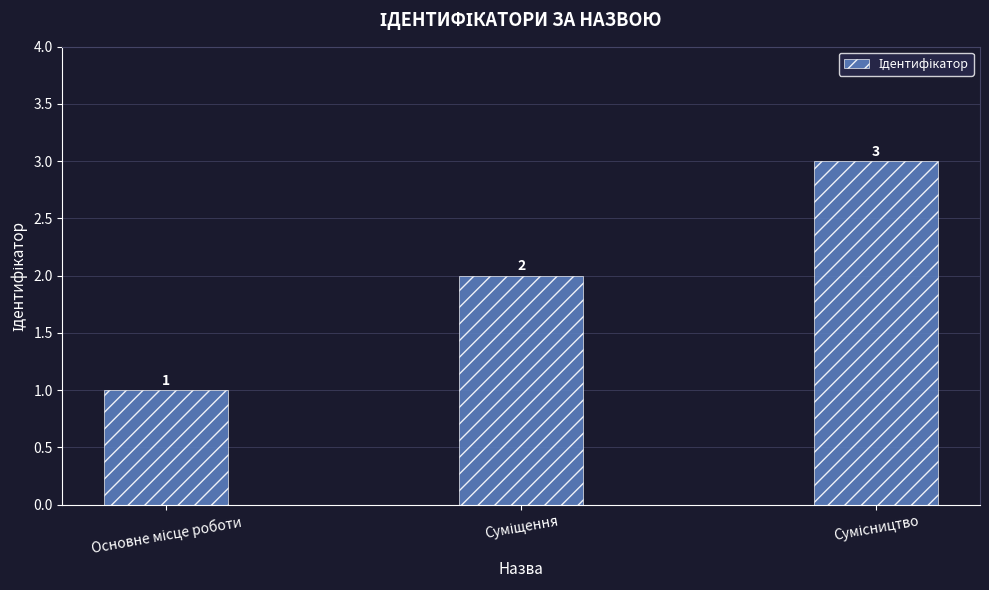

What is the value of the 3rd bar from the left?

3